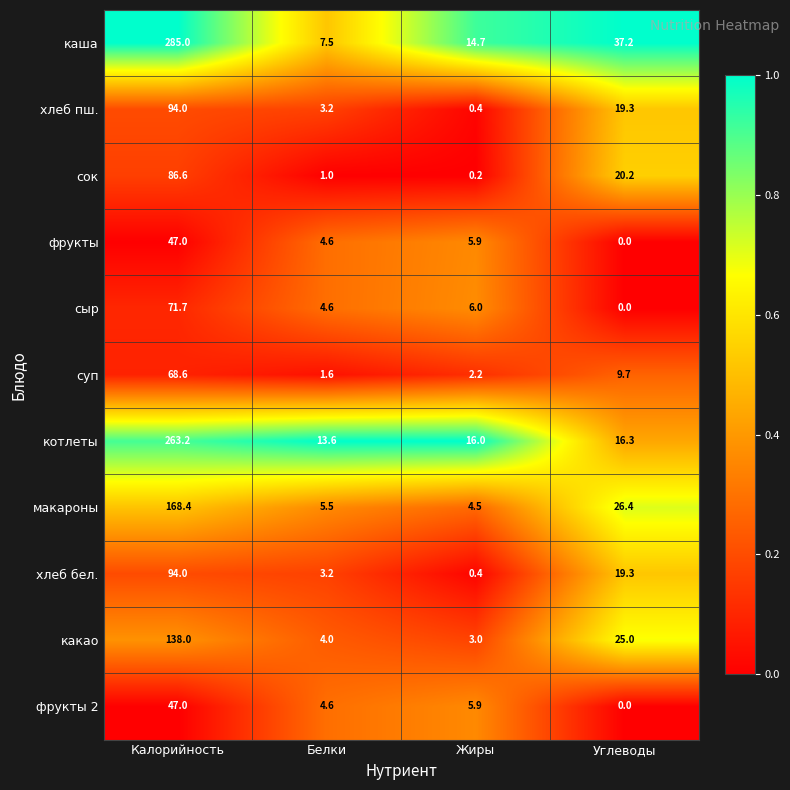

What is the difference between the котлеты values at Углеводы and Белки?

2.7